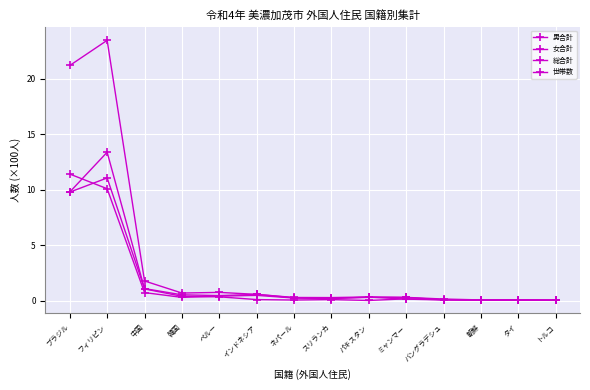

Reading right to left, list all the values displayed in this chart.

男合計: トルコ=0.0	タイ=0.0	朝鮮=0.0	バングラデシュ=0.1	ミャンマー=0.1	パキスタン=0.3	スリランカ=0.2	ネパール=0.2	インドネシア=0.5	ペルー=0.4	韓国=0.3	中国=0.7	フィリピン=10.1	ブラジル=11.4
女合計: トルコ=0.0	タイ=0.0	朝鮮=0.0	バングラデシュ=0.1	ミャンマー=0.2	パキスタン=0.0	スリランカ=0.1	ネパール=0.1	インドネシア=0.1	ペルー=0.3	韓国=0.4	中国=1.1	フィリピン=13.4	ブラジル=9.8
総合計: トルコ=0.1	タイ=0.1	朝鮮=0.1	バングラデシュ=0.1	ミャンマー=0.3	パキスタン=0.3	スリランカ=0.3	ネパール=0.3	インドネシア=0.6	ペルー=0.7	韓国=0.7	中国=1.8	フィリピン=23.5	ブラジル=21.2
世帯数: トルコ=0.0	タイ=0.1	朝鮮=0.1	バングラデシュ=0.1	ミャンマー=0.3	パキスタン=0.3	スリランカ=0.2	ネパール=0.2	インドネシア=0.6	ペルー=0.5	韓国=0.5	中国=1.1	フィリピン=11.1	ブラジル=9.8